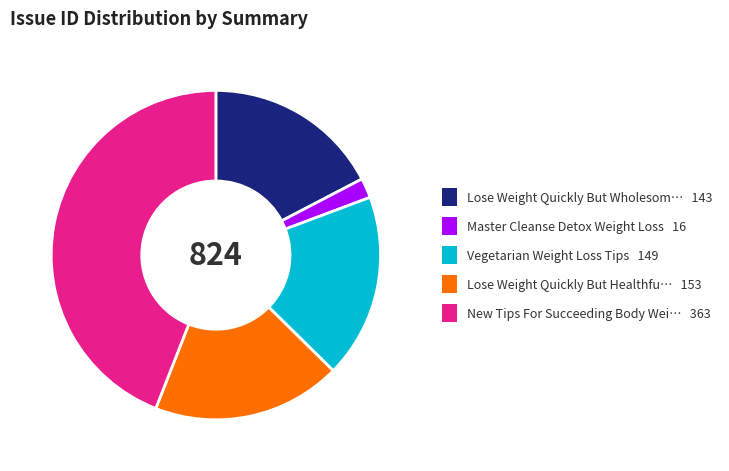

Is there a majority slice in this chart?

No